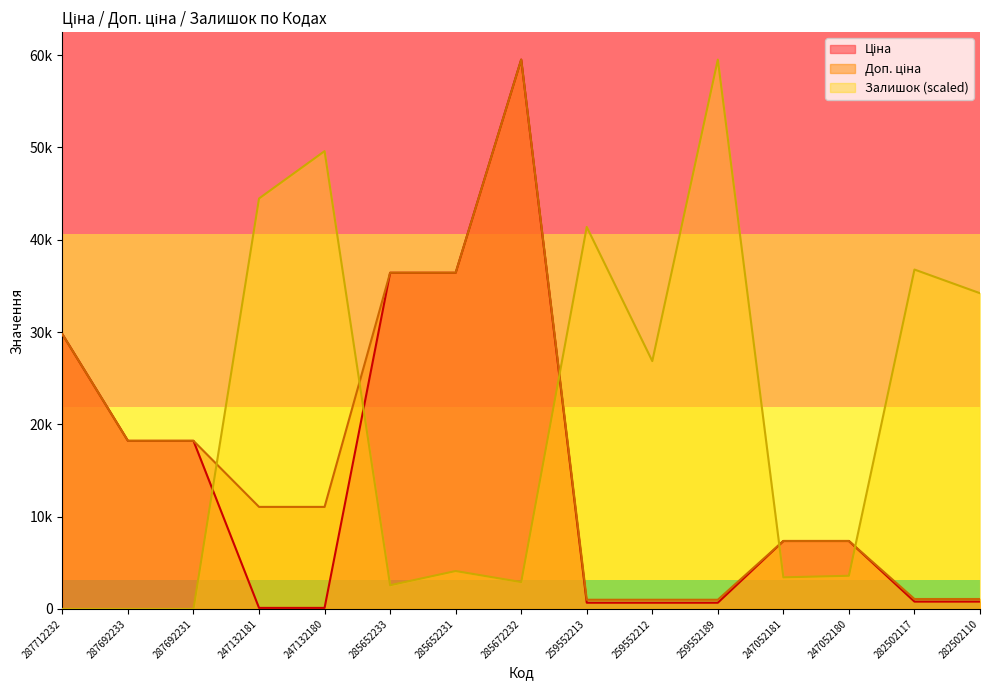

List the series in order of their overall mean, lowest first.

Ціна, Доп. ціна, Залишок